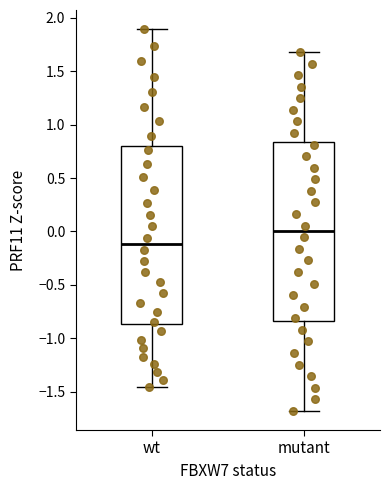

Where does the lower whisker of the box for mutant end on the y-axis? The values are not printed on the chart, so give them approximately, as read against the axis.

-1.70